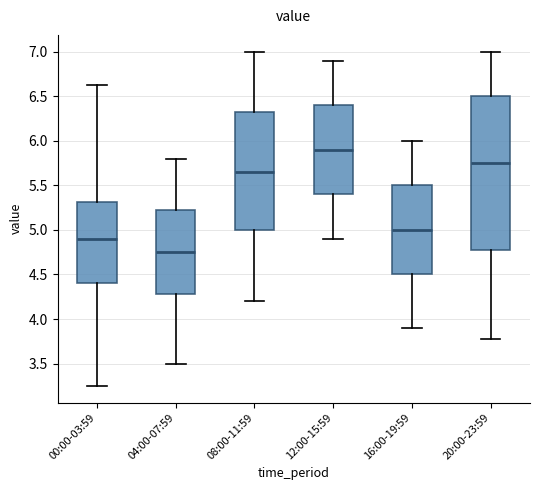

Comparing the boxes themselves (not the whiskers), which one is the tallest?

20:00-23:59